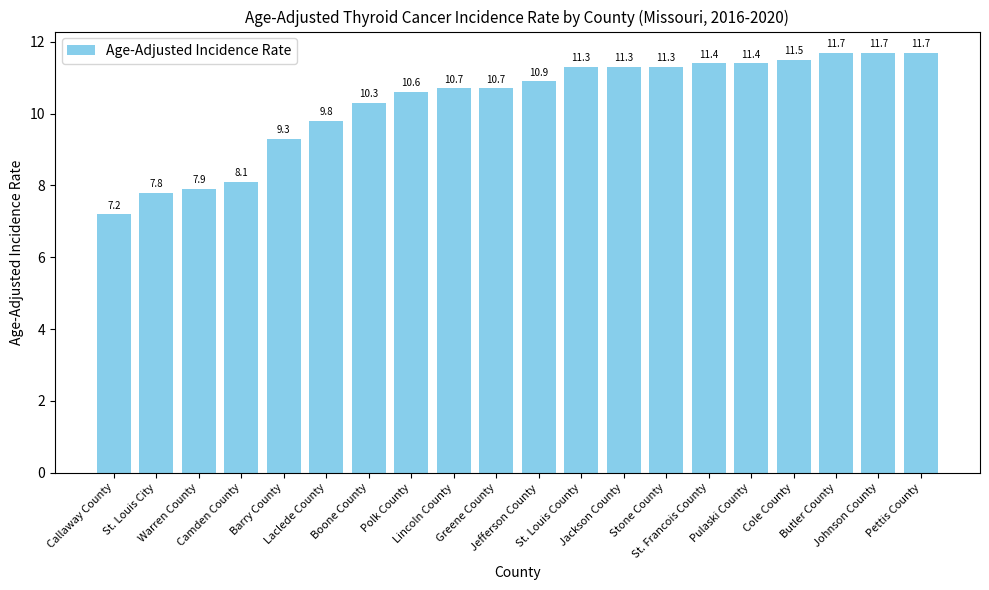

How many categories are shown in the chart?

20